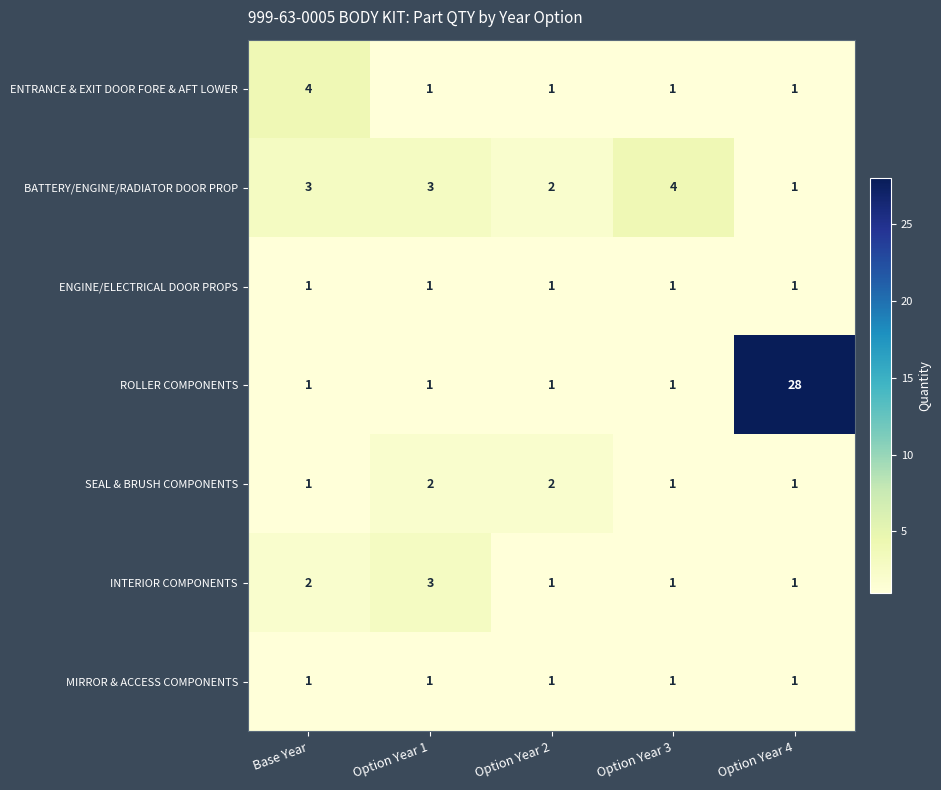

Which category has the lowest value in the BATTERY/ENGINE/RADIATOR DOOR PROP series?

Option Year 4